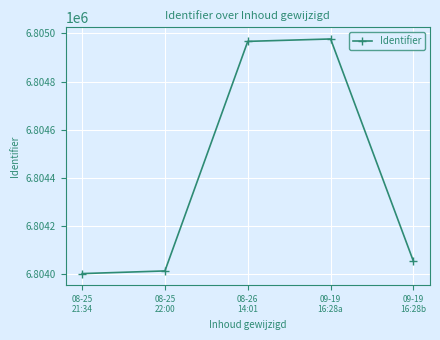

How many interior local peaks (higher than both neighbors) does the data have?

1